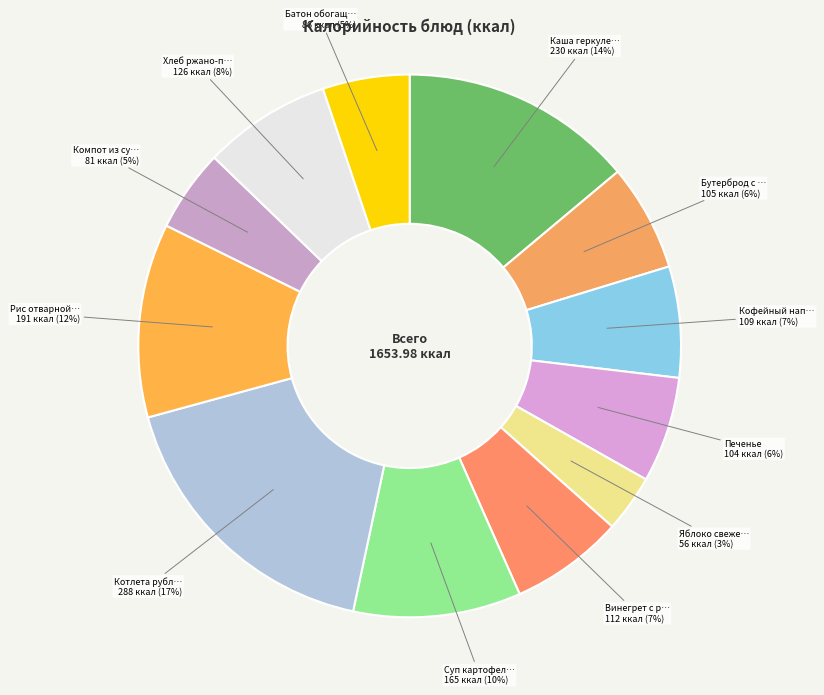

How many slices are in this pie chart?

12